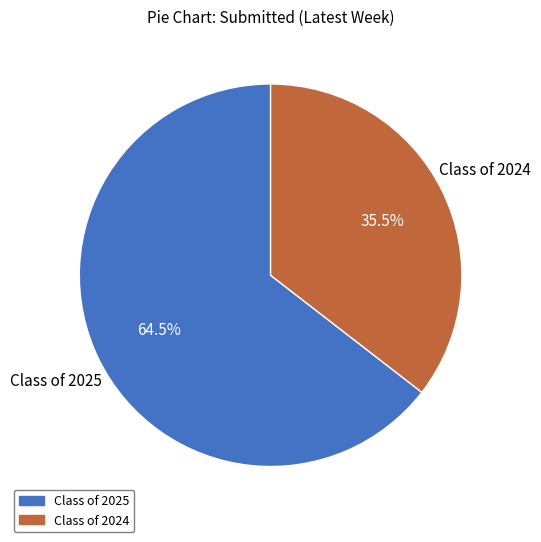

What is the total percentage of Class of 2024 and Class of 2025?

100.0%